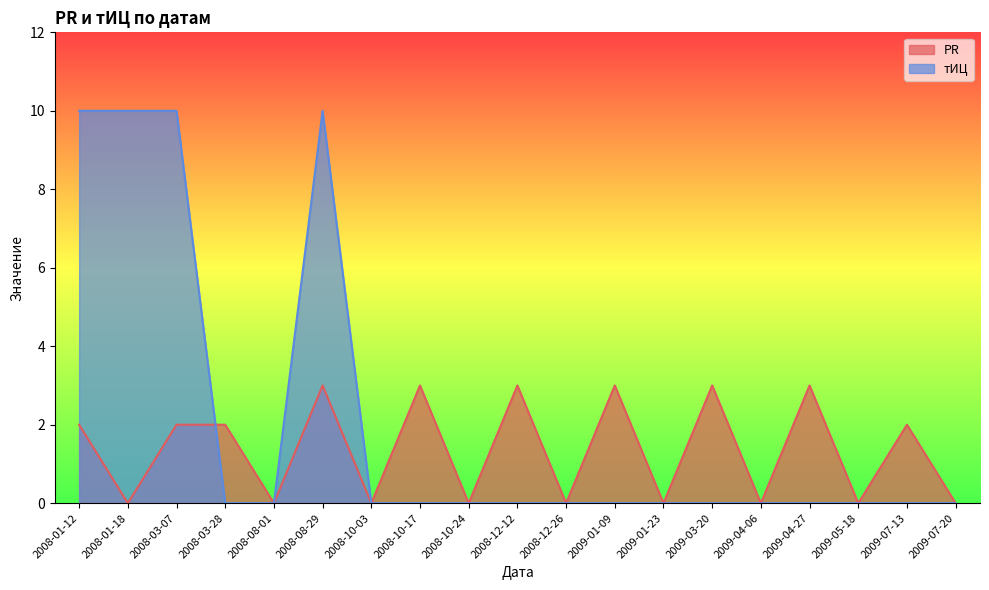

Rank the series at 2008-10-03 from highest to lowest value.

PR, тИЦ